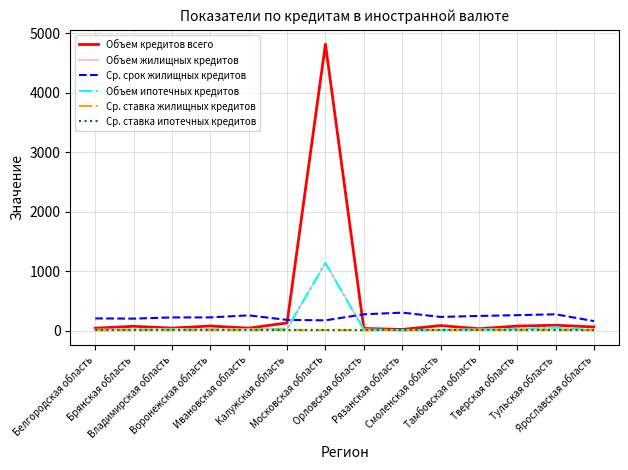

The Ср. срок жилищных кредитов series shows 253.0 at Московская область. True or false?

False